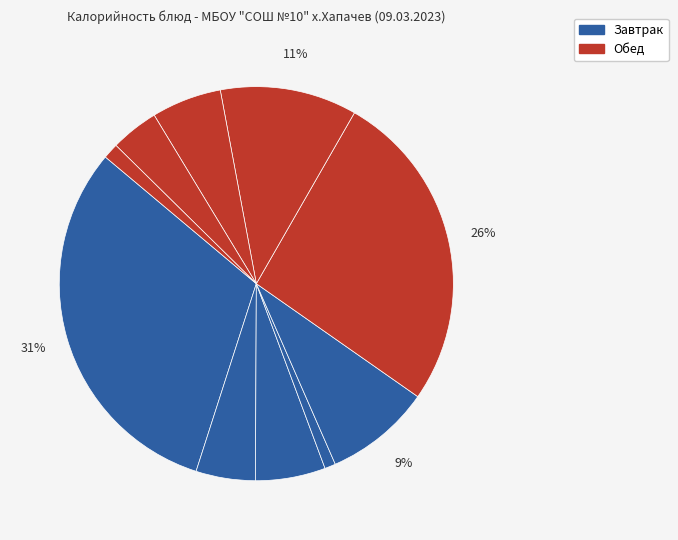

Does any single category account for the majority?

No